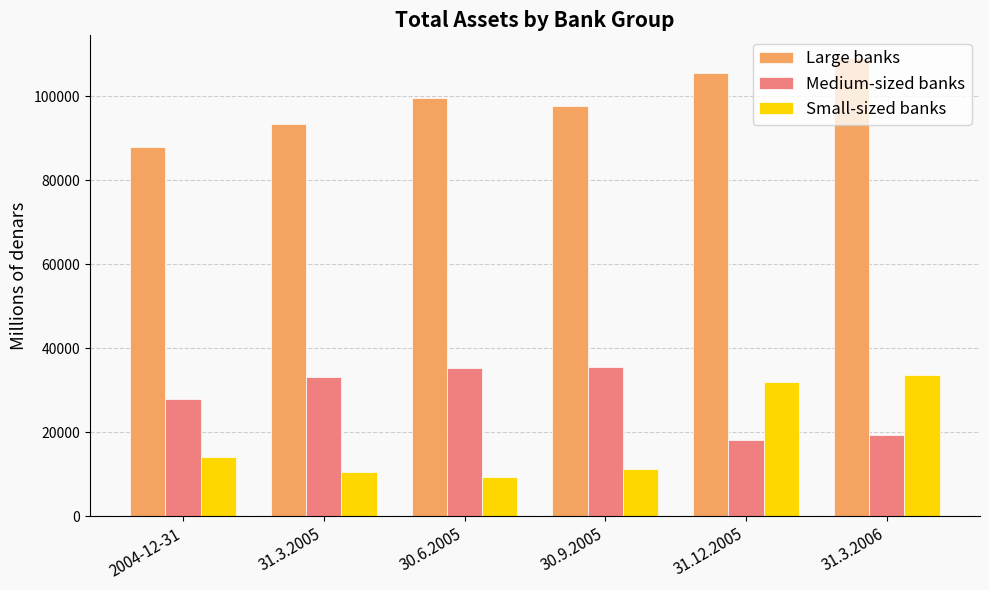

Is the value of Medium-sized banks at 30.9.2005 greater than the value of Small-sized banks at 30.9.2005?

Yes